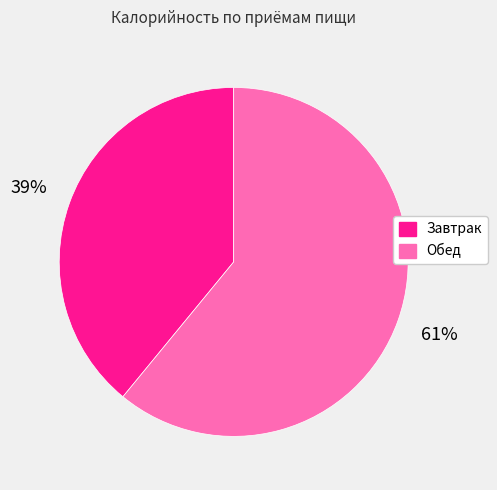

To the nearest percent, what portion does Обед represent?

61%